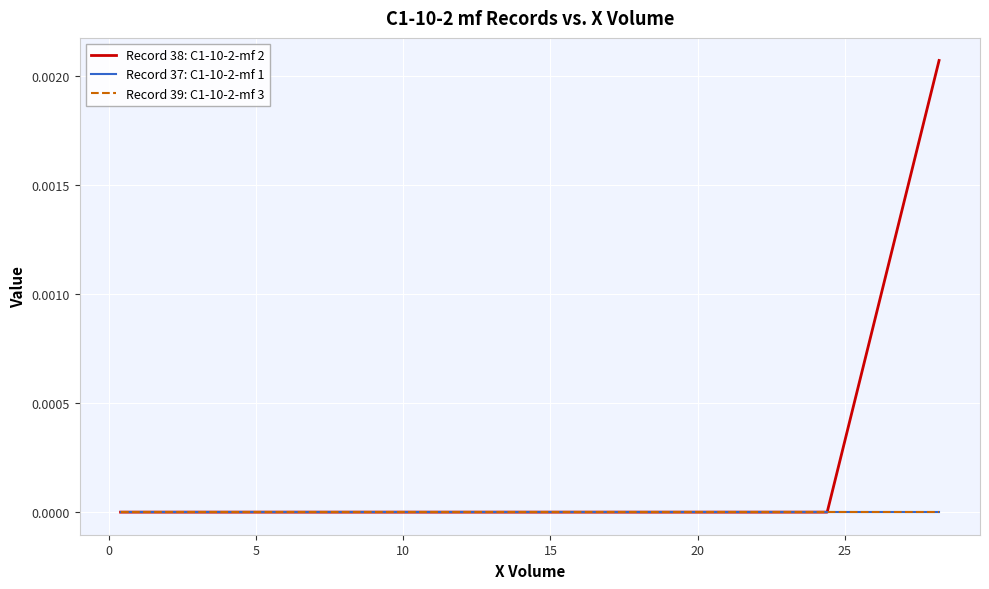

Which series has the largest total across all categories?

Record 38: C1-10-2-mf 2